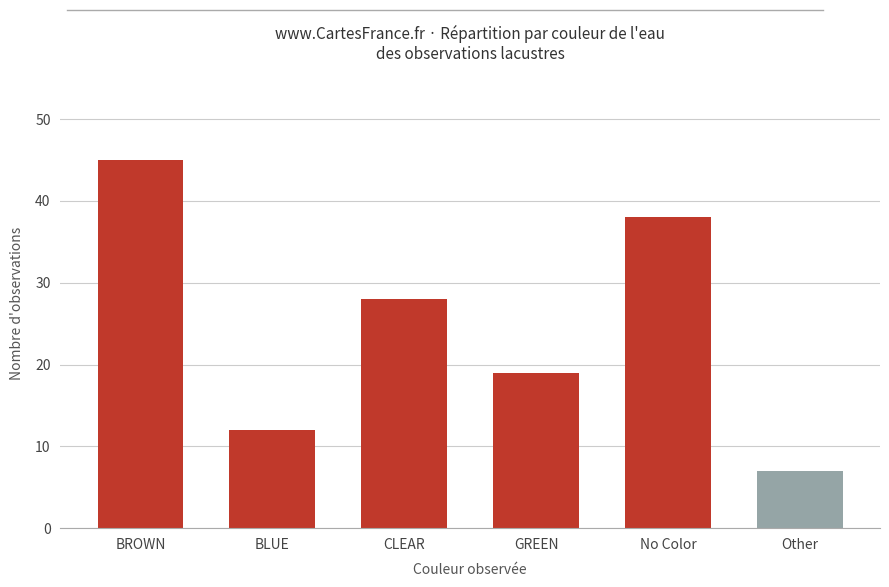

What is the difference between the maximum and minimum values?

38